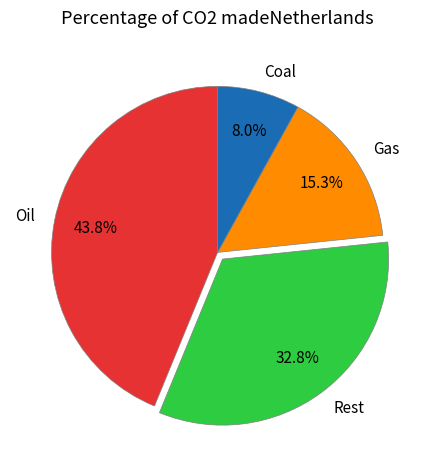

Which has a higher value, Oil or Rest?

Oil